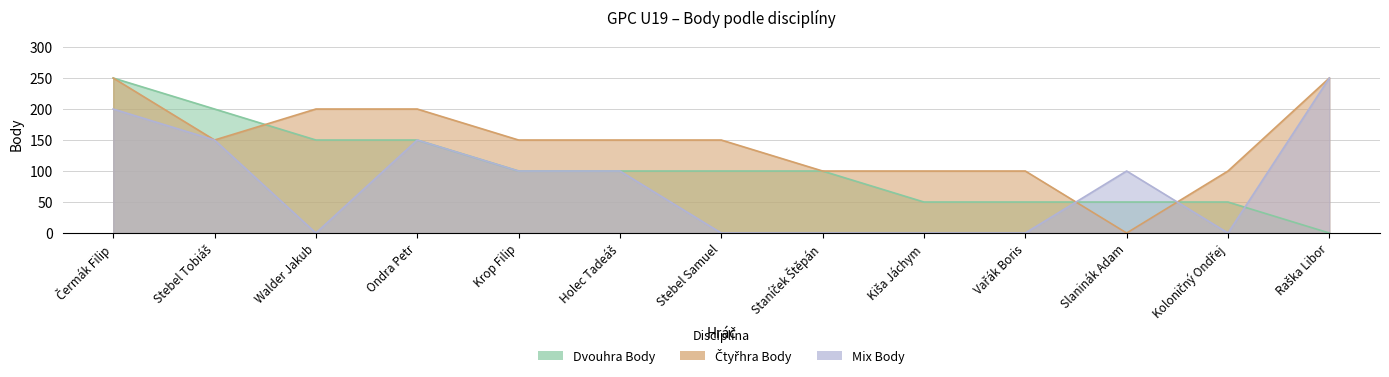

What is the label of the 8th point from the right?

Holec Tadeáš